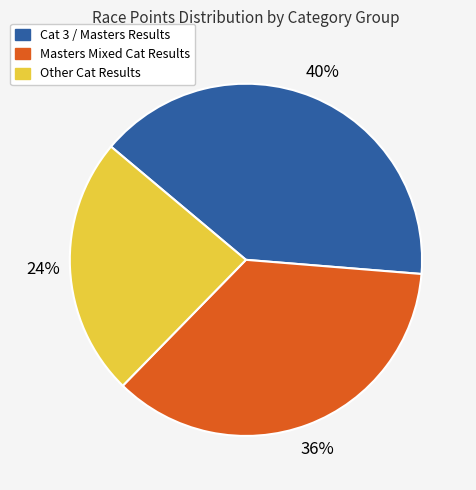

Does any single category account for the majority?

No